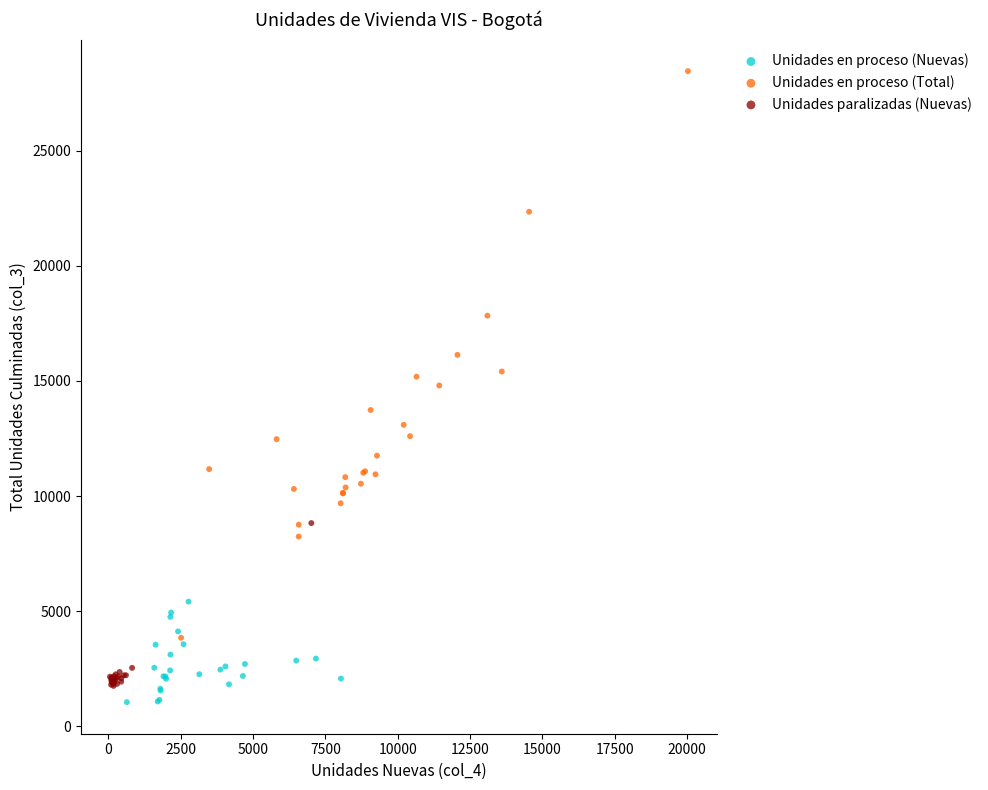

Which series has the largest Y range (max minus min)?

Unidades en proceso (Total)